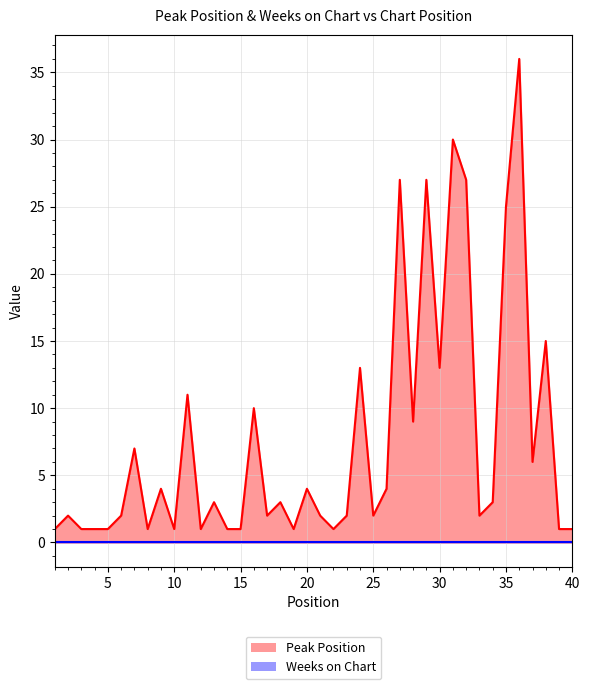

Approximately how many times larger is the value at 37 compared to 22?

6.0